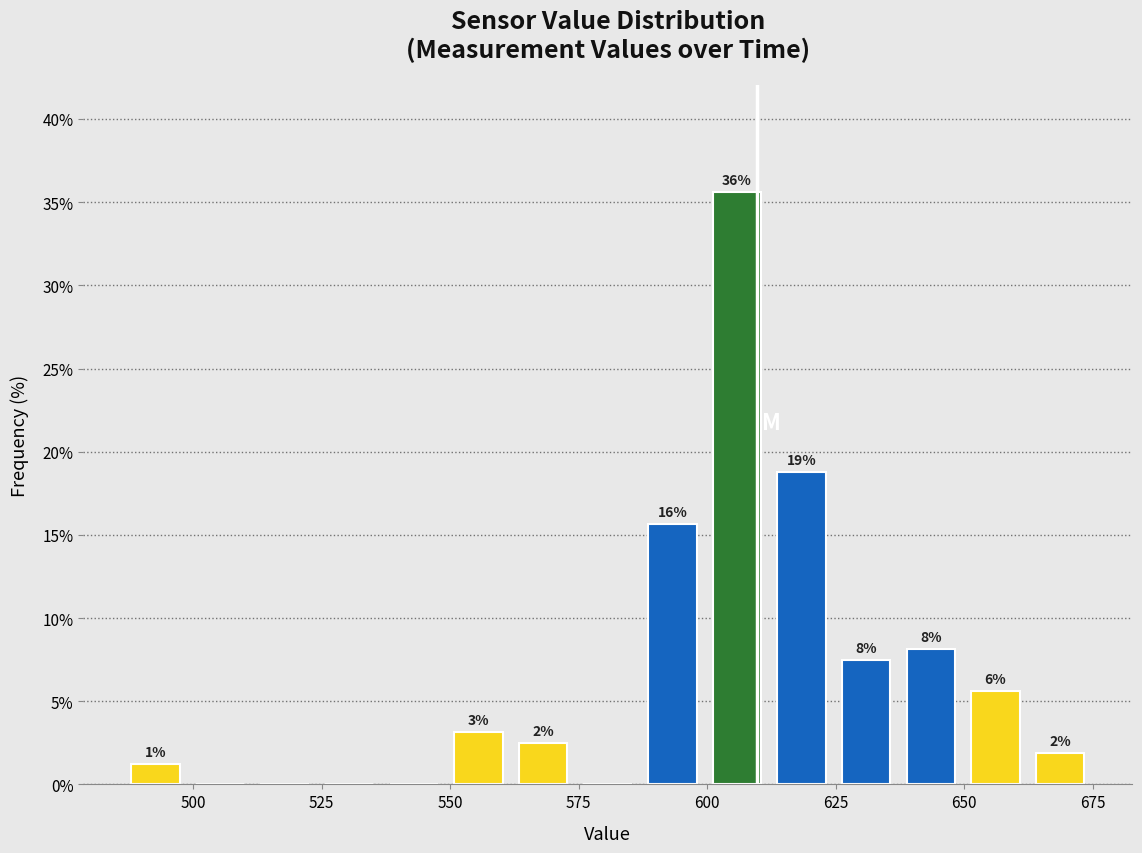

Around what value on the x-axis is the tallest bar? Give the approximate position of its centre, as read against the axis.

605